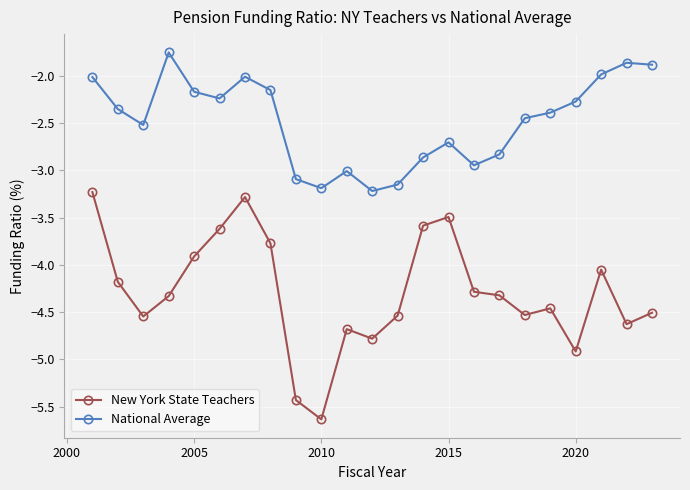

Is this an area chart (filled region under the line)?

No